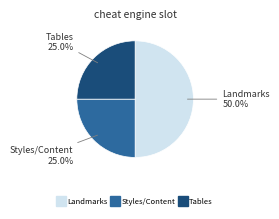

How many slices are in this pie chart?

3